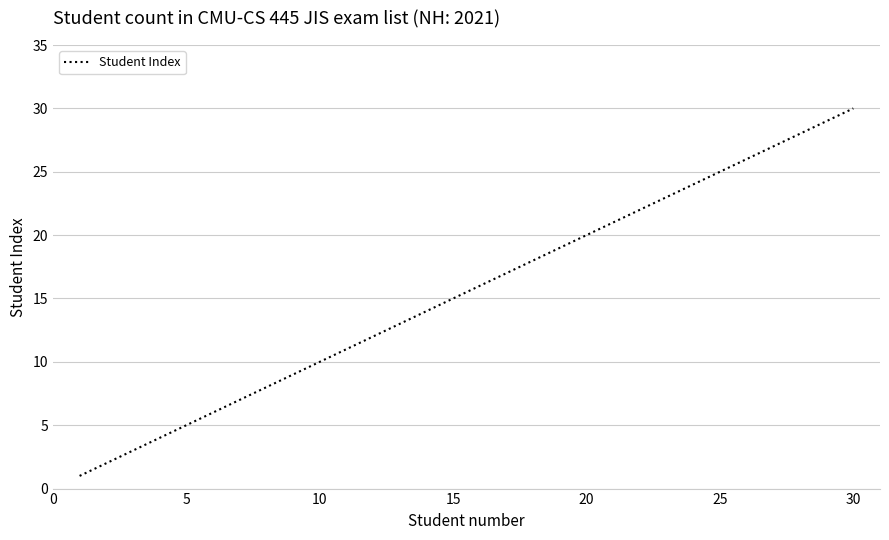

How many values are below 16?

15